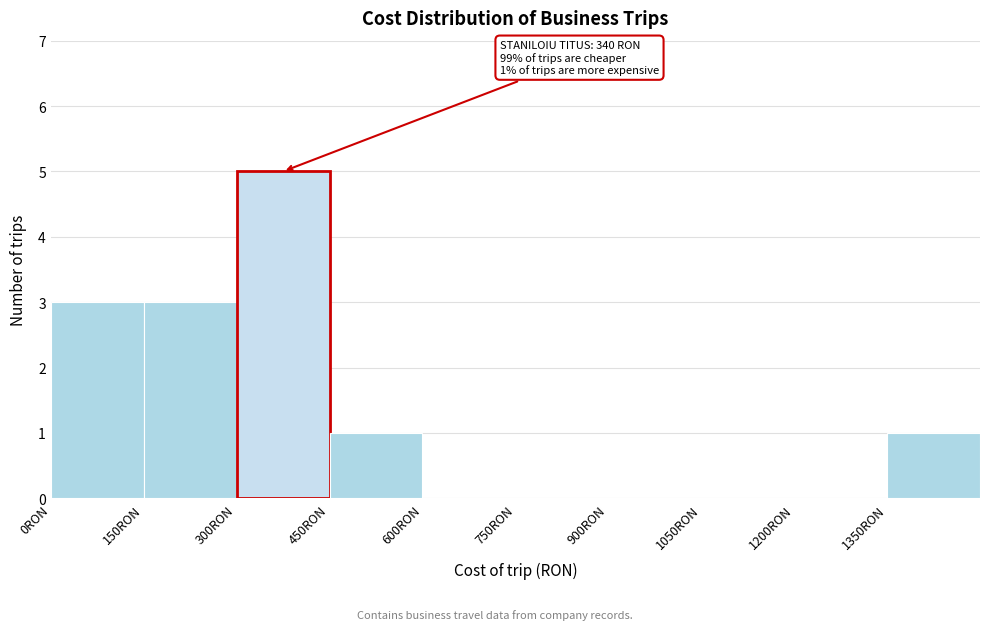

Over which range of the x-axis is the bar tallest?

300 to 450